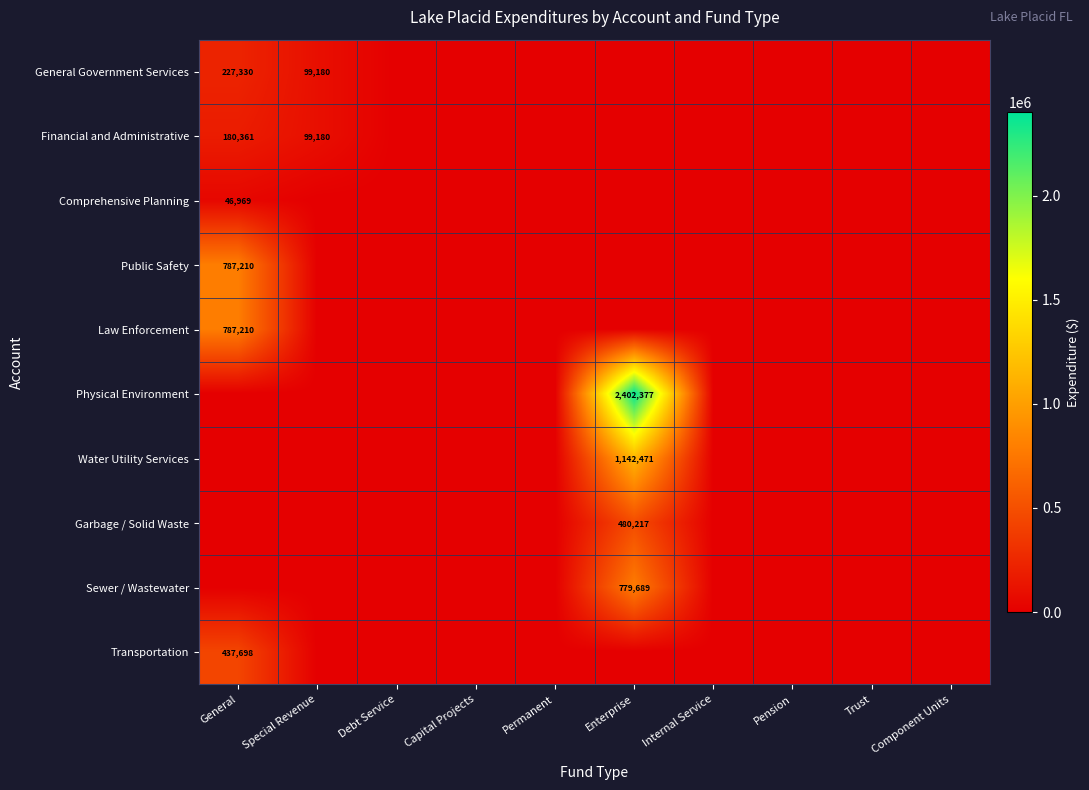

Is the value of Law Enforcement at Permanent greater than the value of Physical Environment at Special Revenue?

No